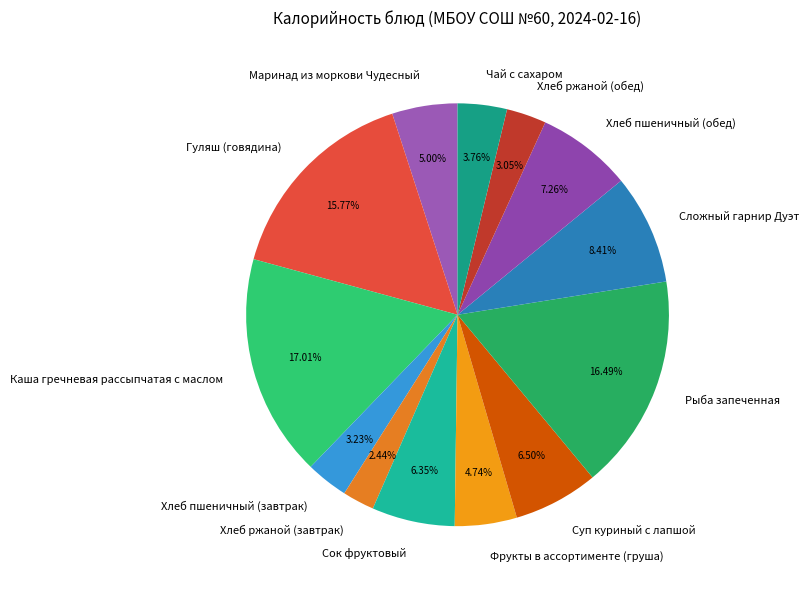

How many segments does this pie chart have?

13